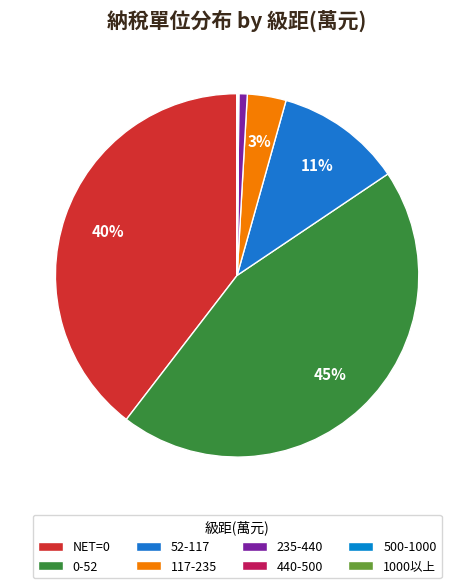

To the nearest percent, what is the difference between the 440-500 and 52-117 slice percentages?

11%